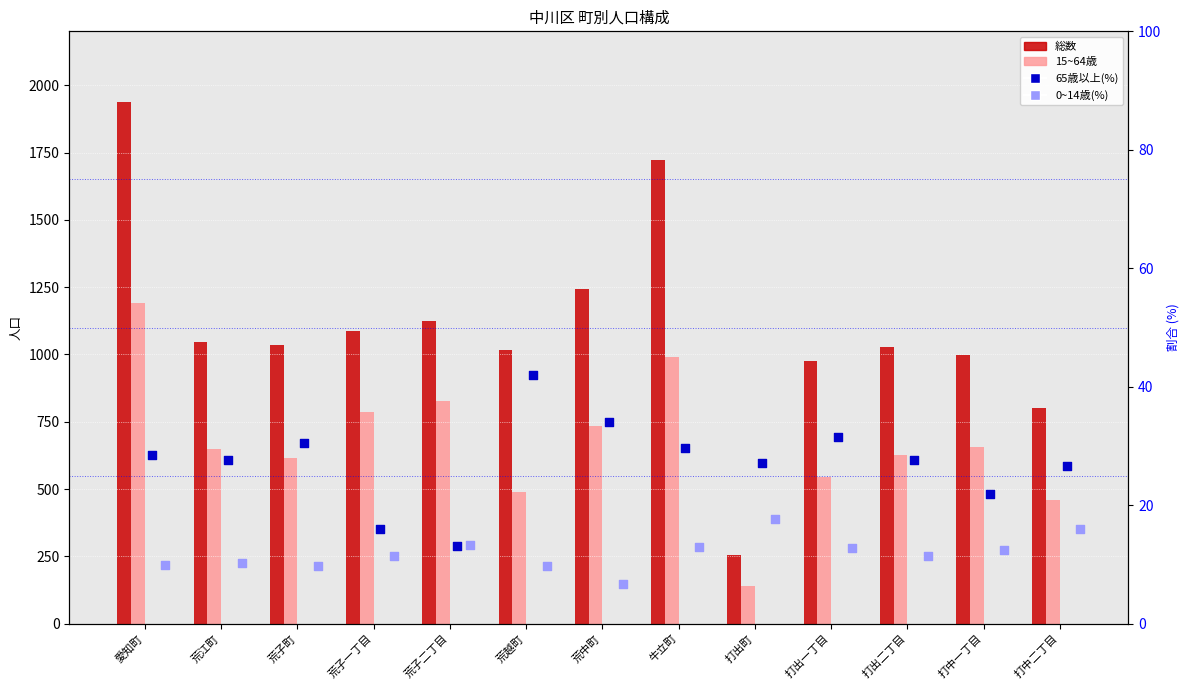

Which series reaches the minimum Y coordinate?

0~14歳(%)